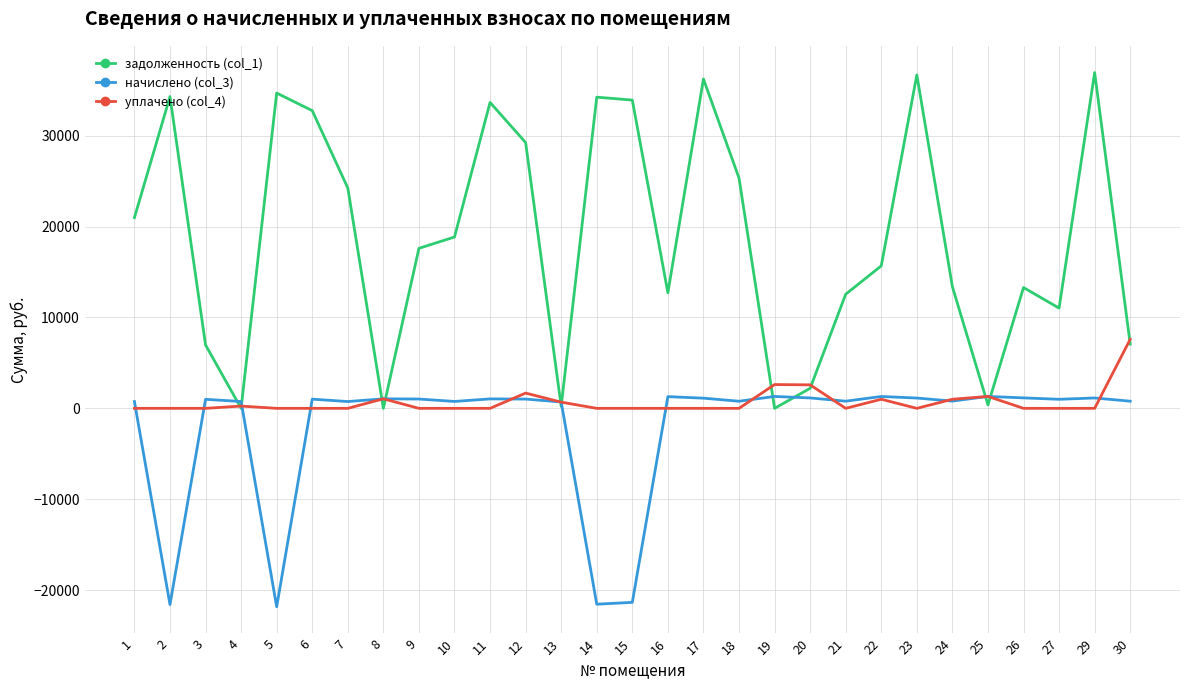

What is the minimum value shown in the chart?

-21831.5